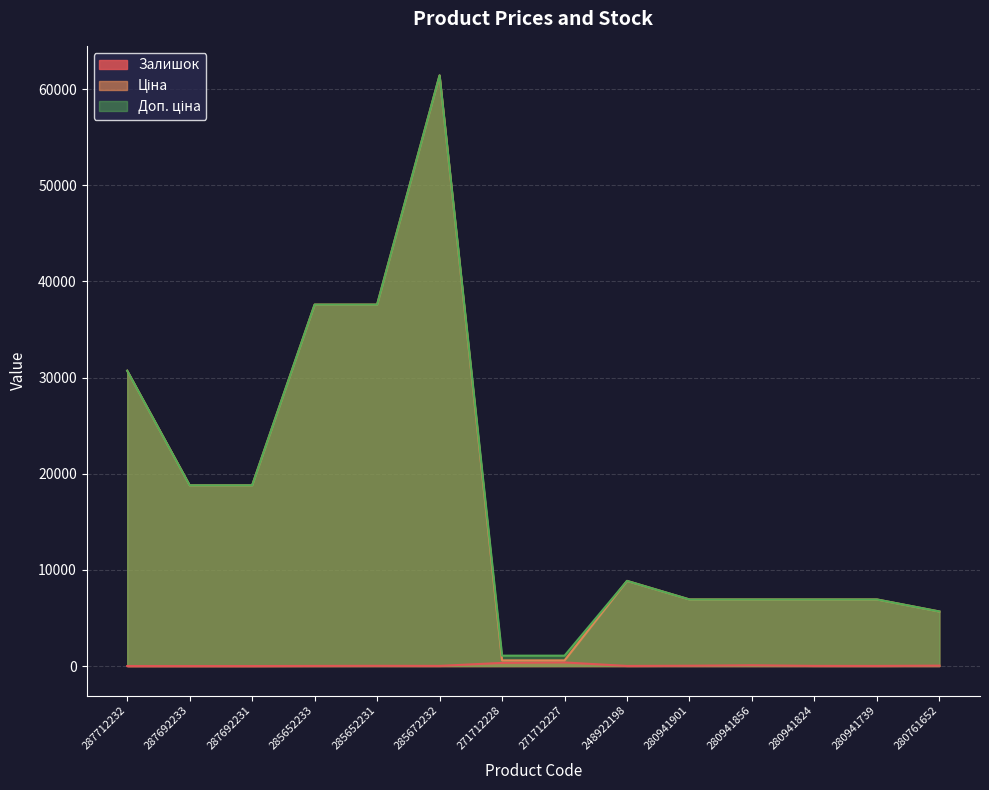

Rank the series by their maximum value, from lowest to highest.

Залишок, Ціна, Доп. ціна